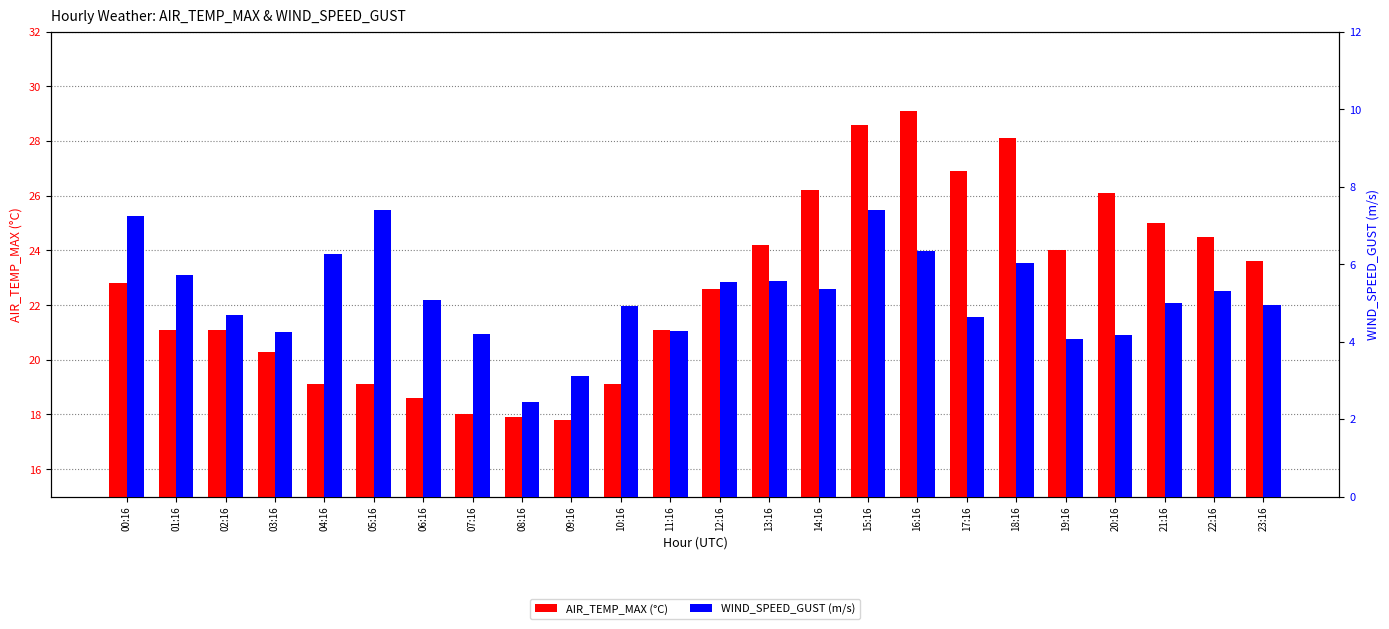

What is the sum of the WIND_SPEED_GUST values at 04:16 and 10:16?

11.2